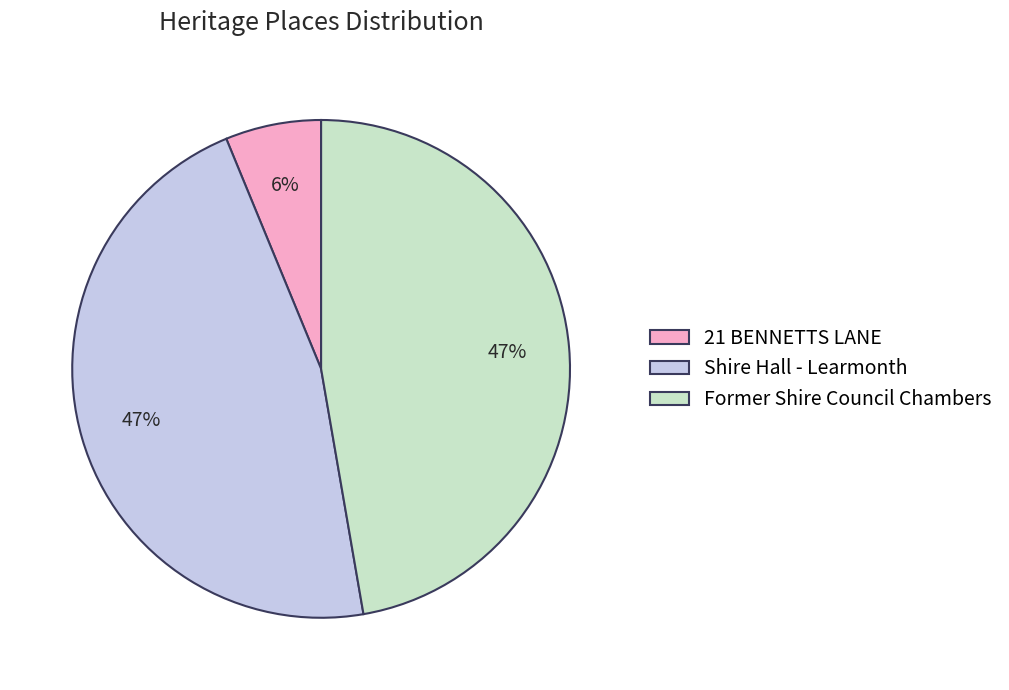

Combined, do Shire Hall - Learmonth and Former Shire Council Chambers account for over 50%?

Yes